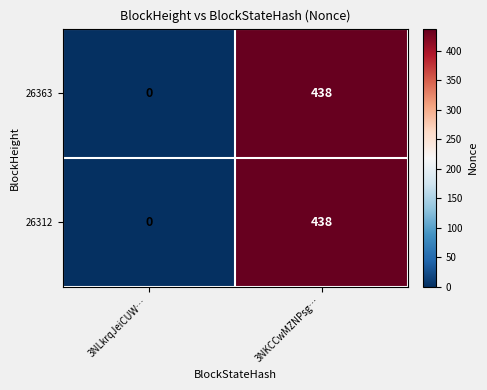

How many distinct data groups are displayed?

2